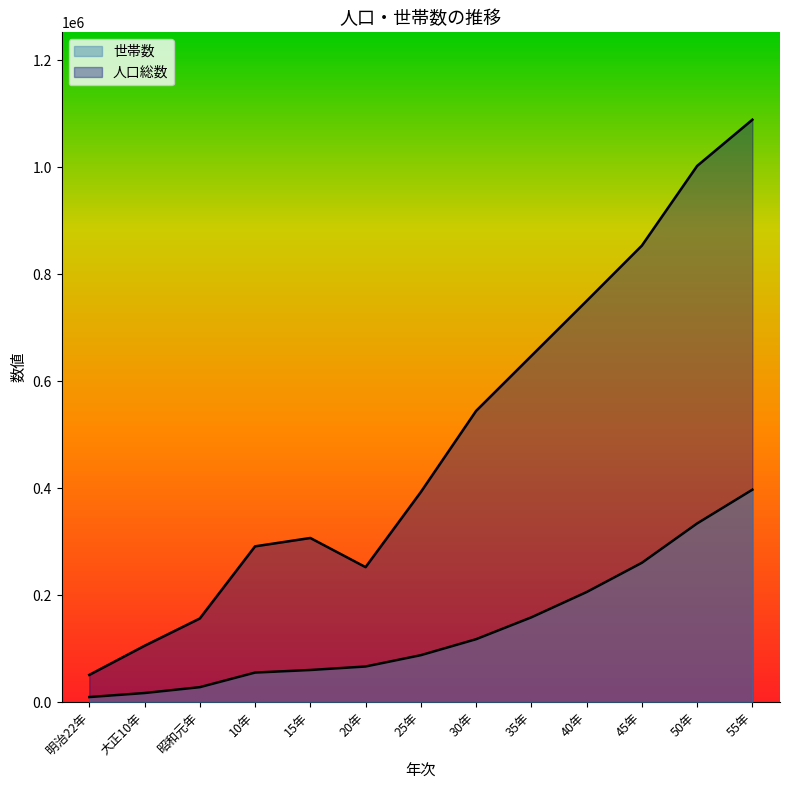

What is the sum of all 人口総数 values?

6440555